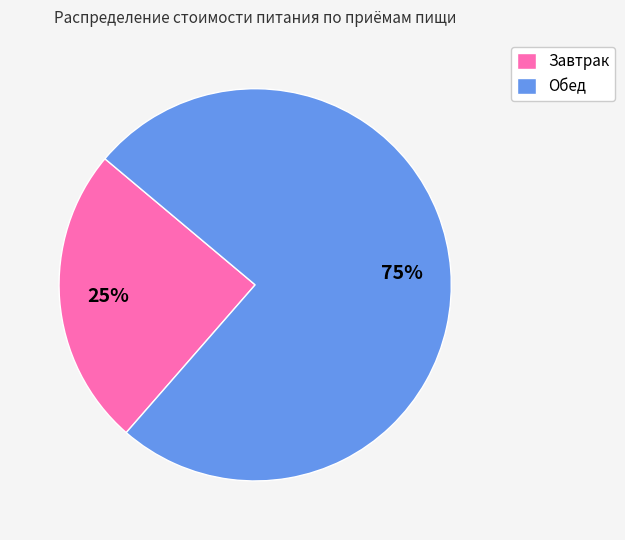

Which slice represents more than half of the pie?

Обед